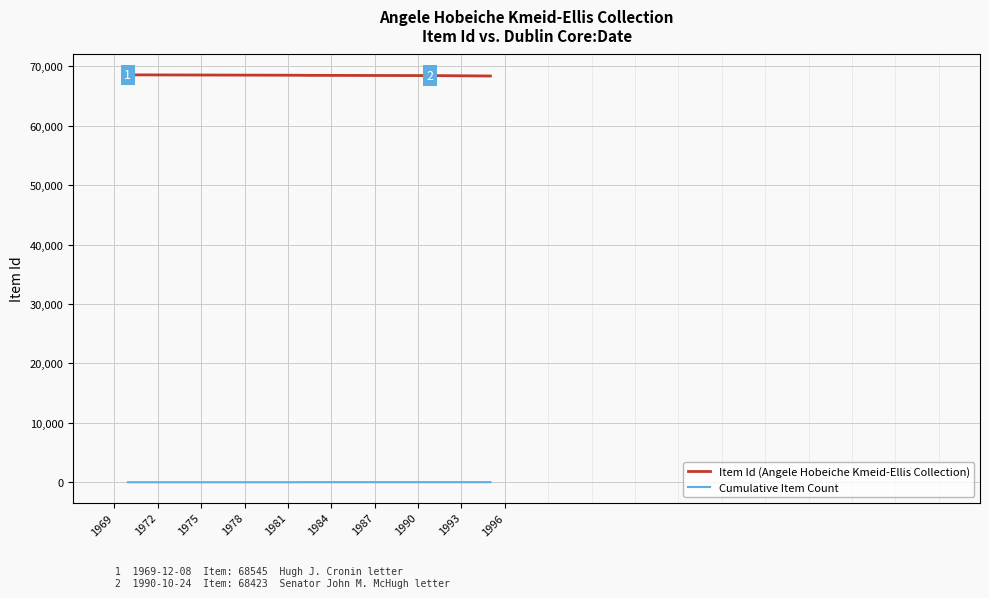

True or false: Item Id (Angele Hobeiche Kmeid-Ellis Collection) and Cumulative Item Count intersect in this chart.

False